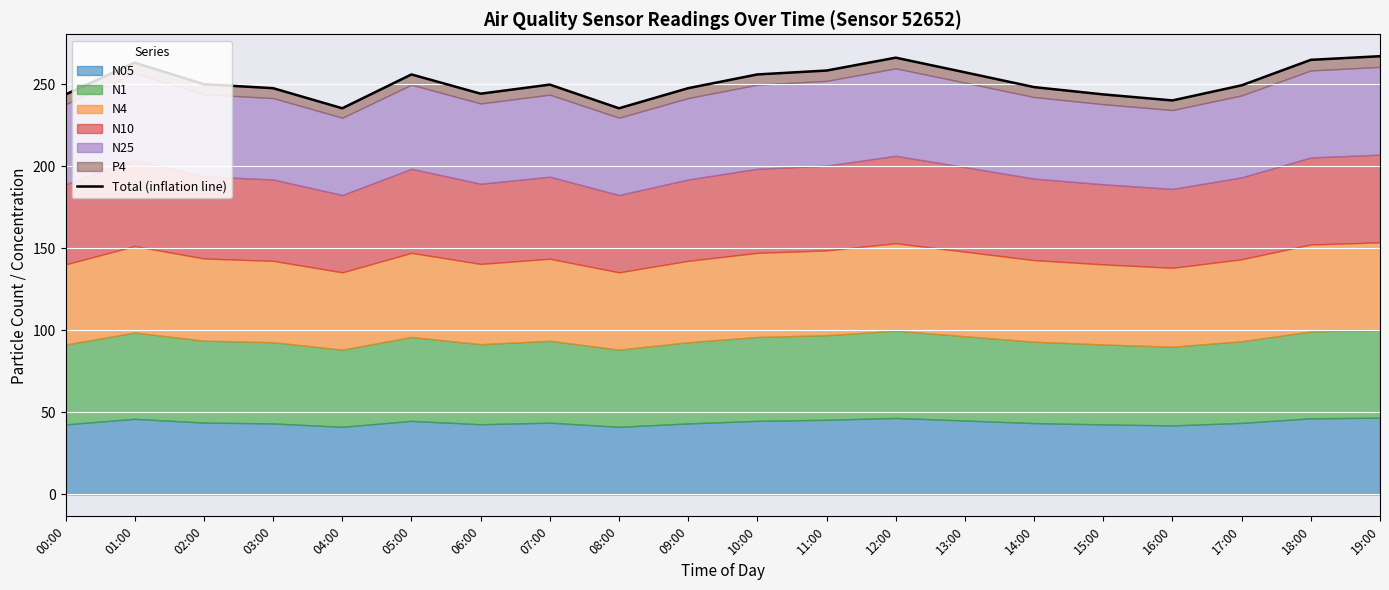

Does the chart display data point markers on the line(s)?

No